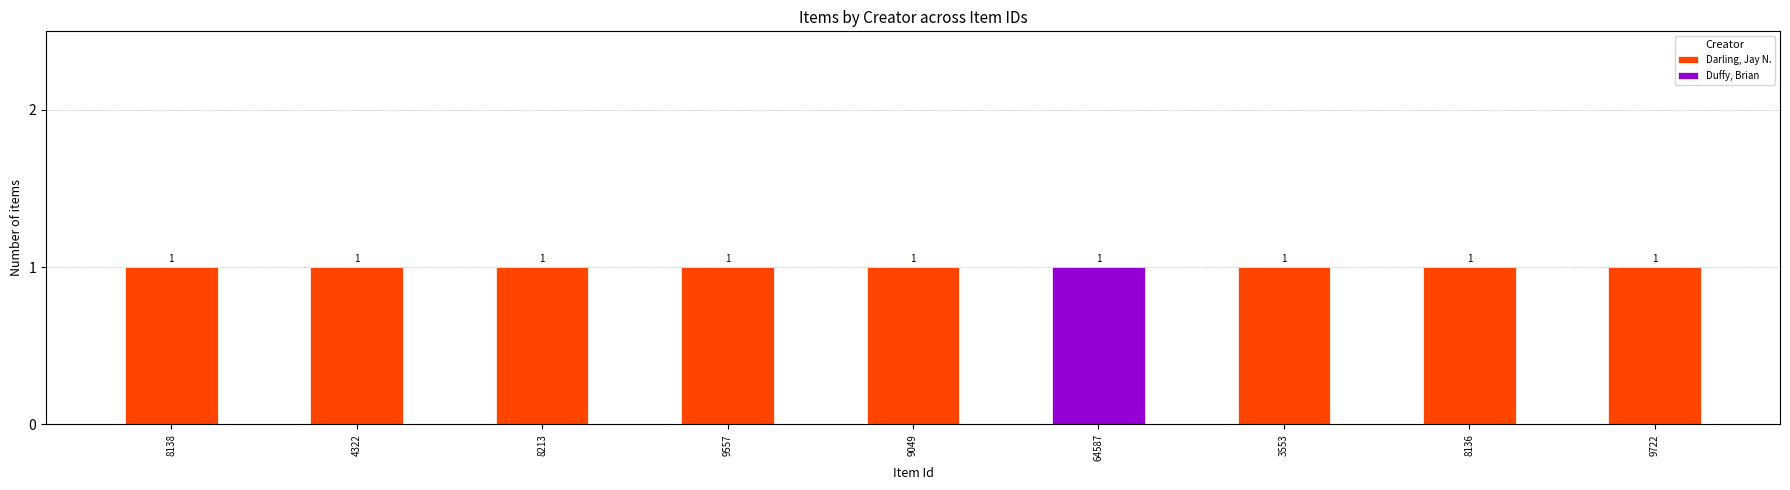

The value of Darling, Jay N. at 3553 is 1. True or false?

True